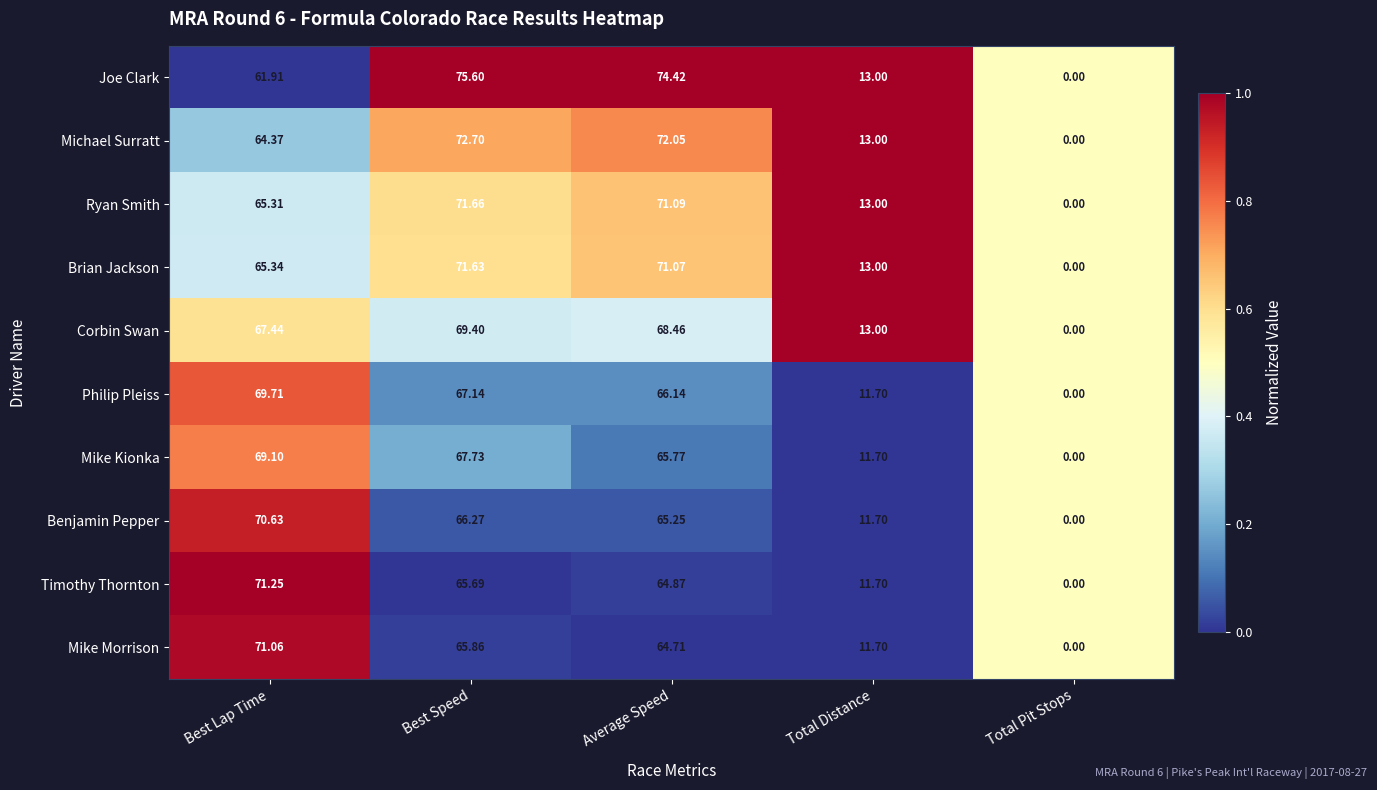

What is the greatest value displayed?

75.6